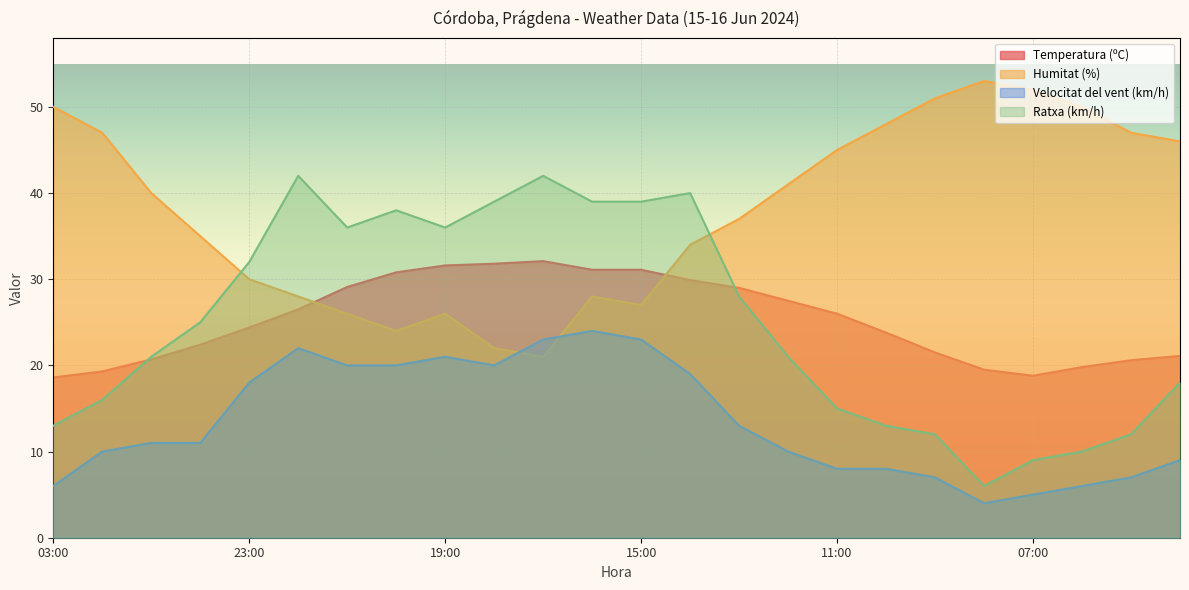

Which series ends up on top after the final intersection of Temperatura (ºC) and Humitat (%)?

Humitat (%)